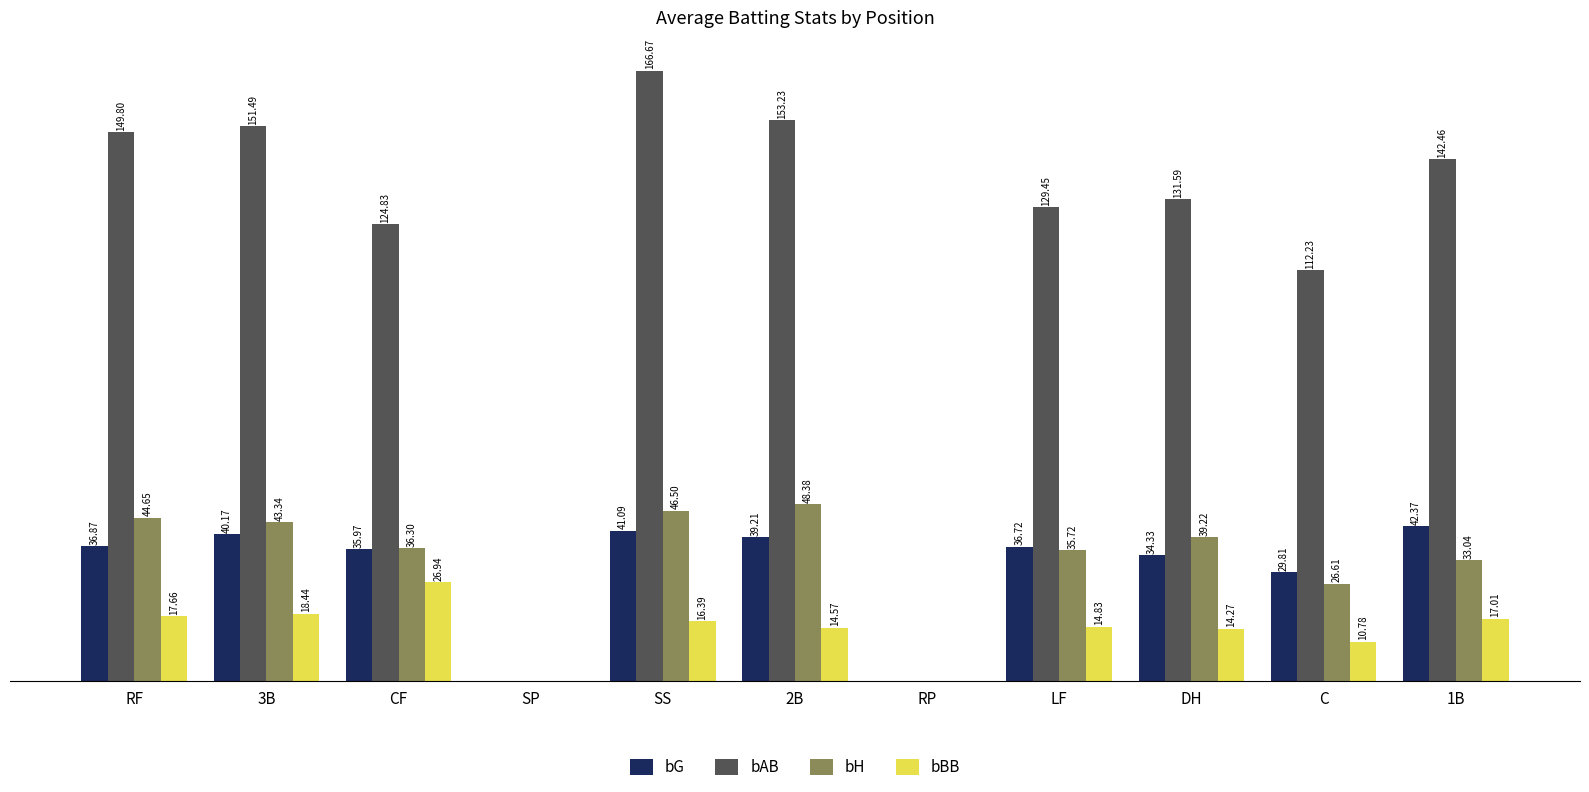

Which series has the largest total across all categories?

bAB